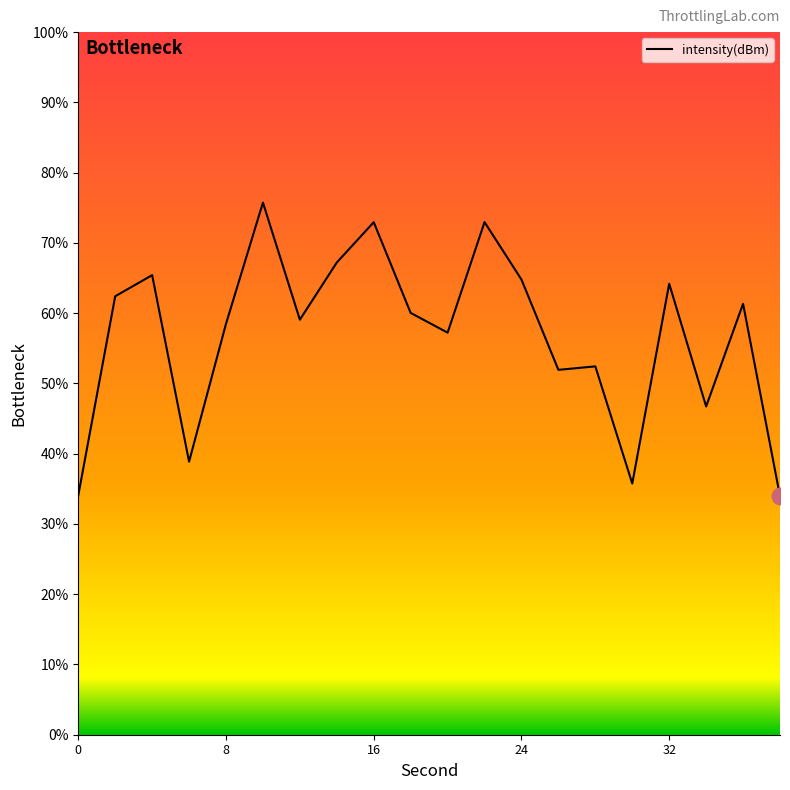

What is the smallest value displayed?

33.9